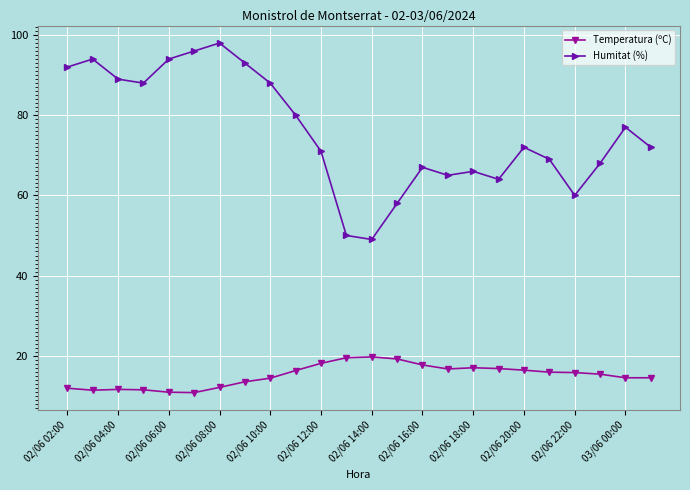

True or false: Humitat (%) has more than 0 points higher than both neighbors.

True